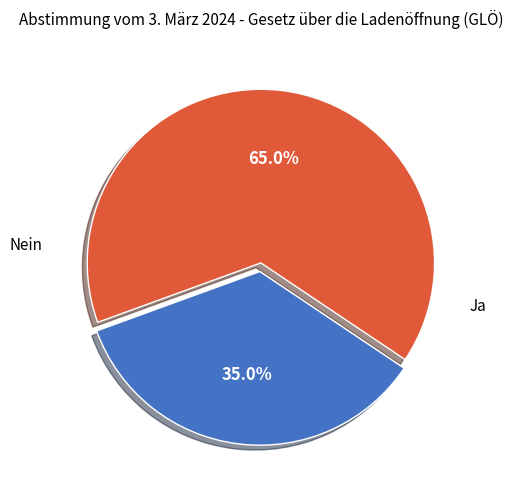

To the nearest percent, what is the average slice percentage?

50%